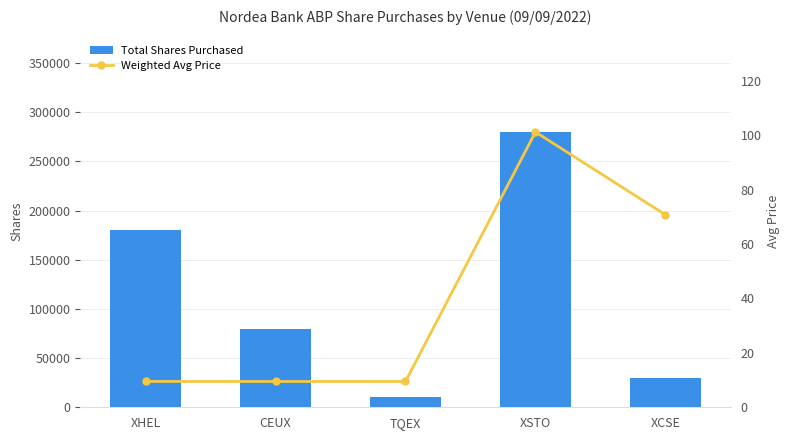

Rank the series by their maximum value, from highest to lowest.

Total Shares Purchased, Weighted Avg Price